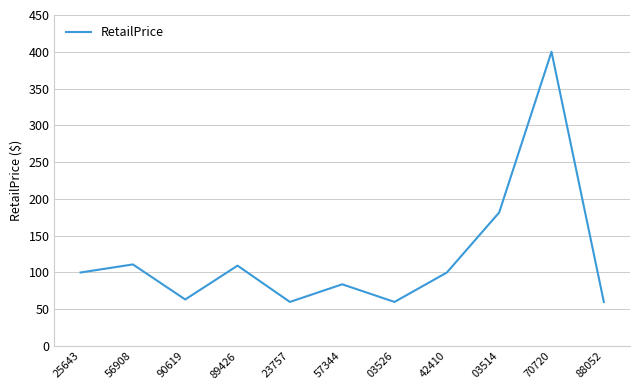

What is the difference between the maximum and minimum values?

340.0